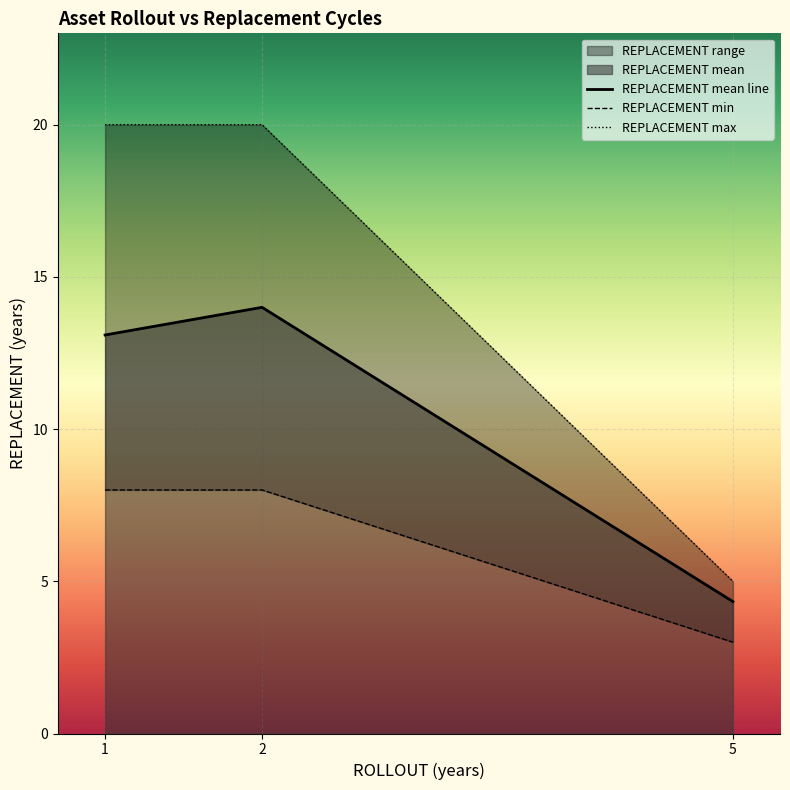

What is the maximum value for REPLACEMENT mean line?

14.0